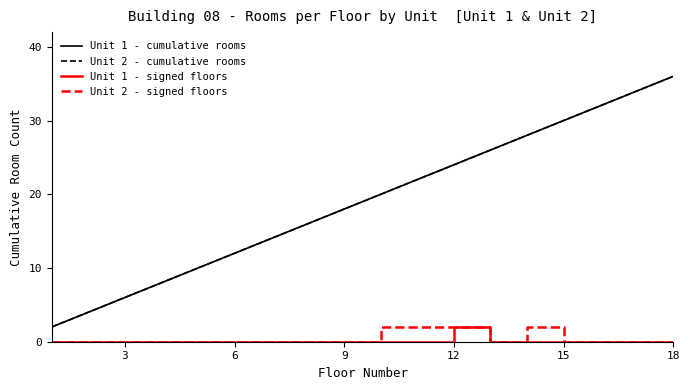

True or false: Unit 1 - cumulative rooms and Unit 2 - signed floors intersect in this chart.

False